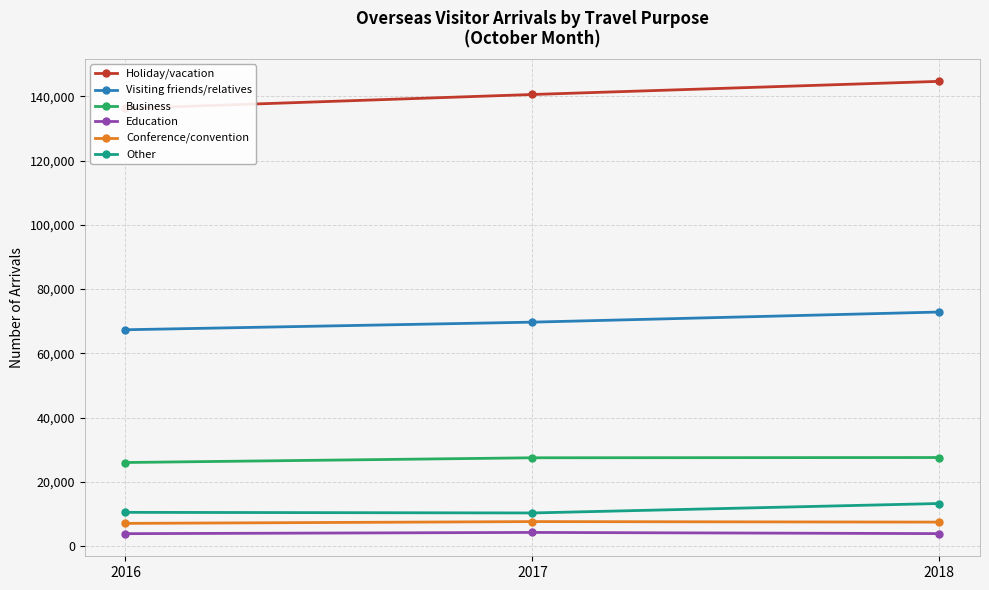

Is it true that Other equals 10480 at 2016?

True